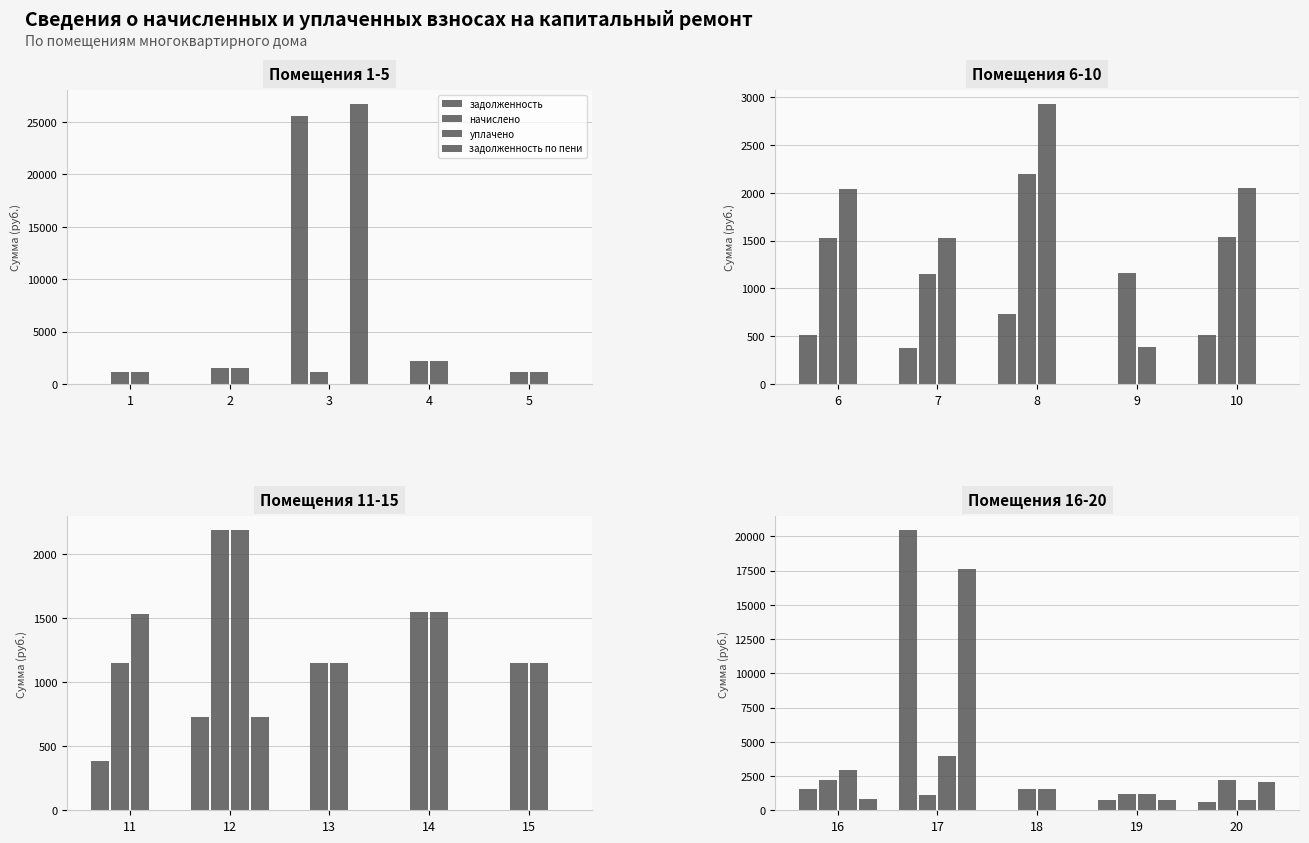

At which label is уплачено closest to 2350?

16